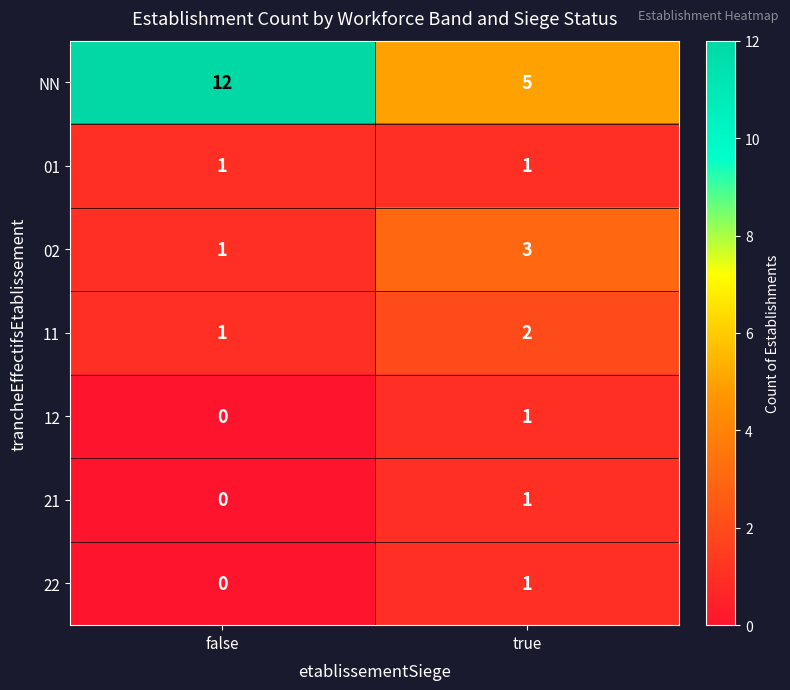

What is the highest value of the 02 series?

3